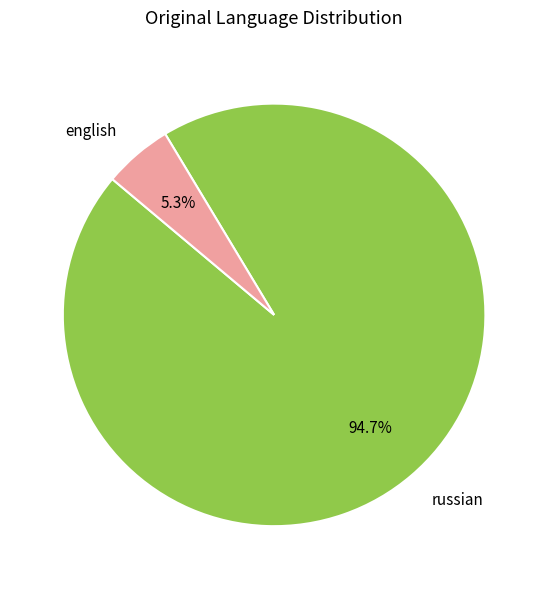

What is the largest slice in the pie chart?

russian